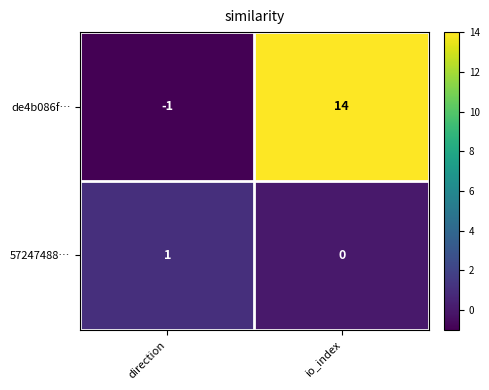

At direction, list the series in order from smallest to largest.

de4b086f…, 57247488…